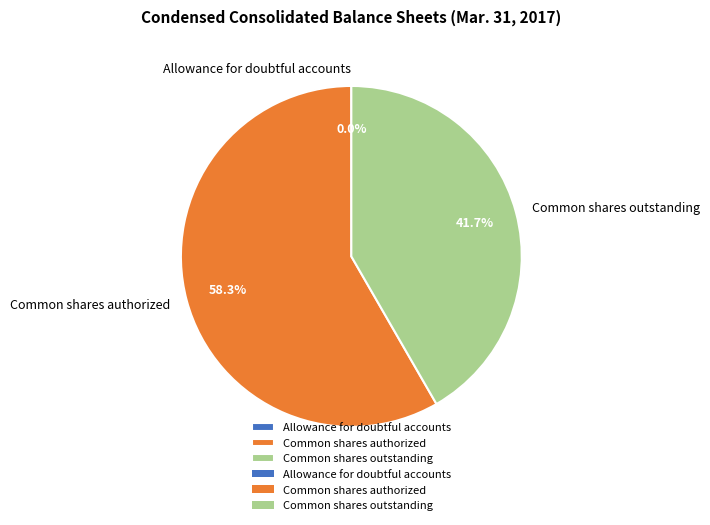

Which category has the biggest portion of the pie?

Common shares authorized